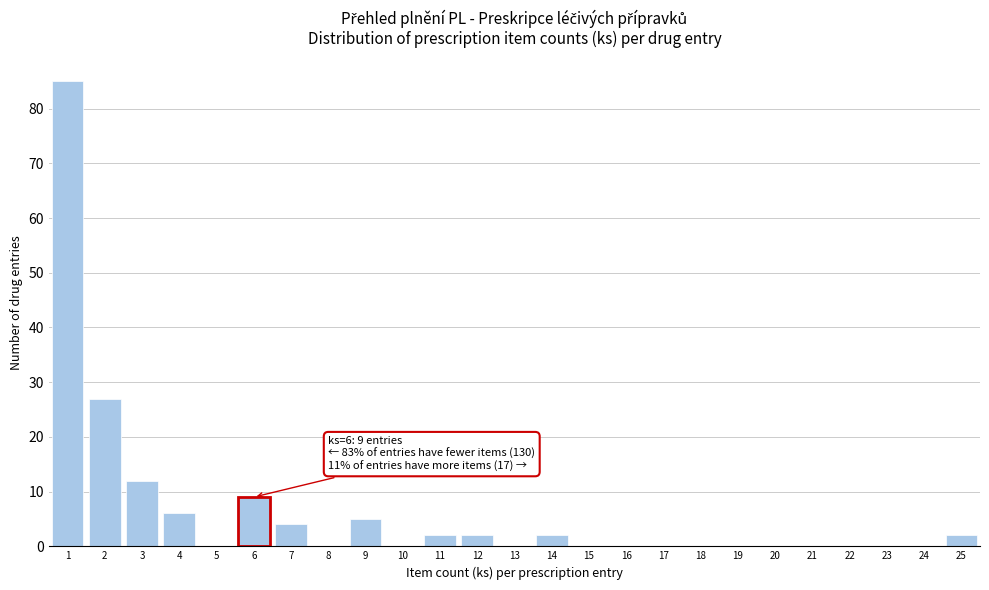

Which range on the x-axis has the tallest bar?

0.5 to 1.5